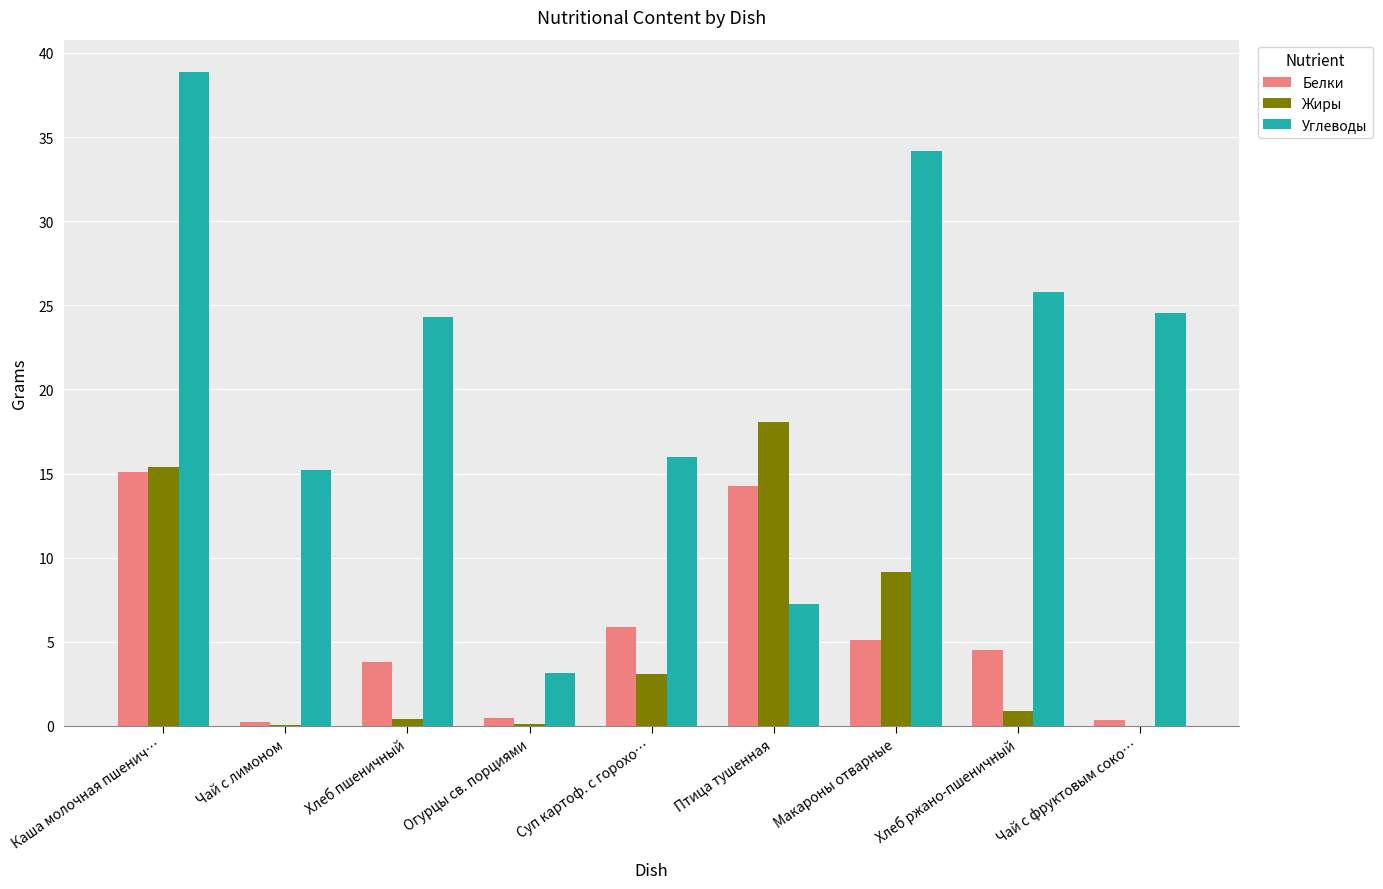

What is the sum of all Жиры values?

47.2